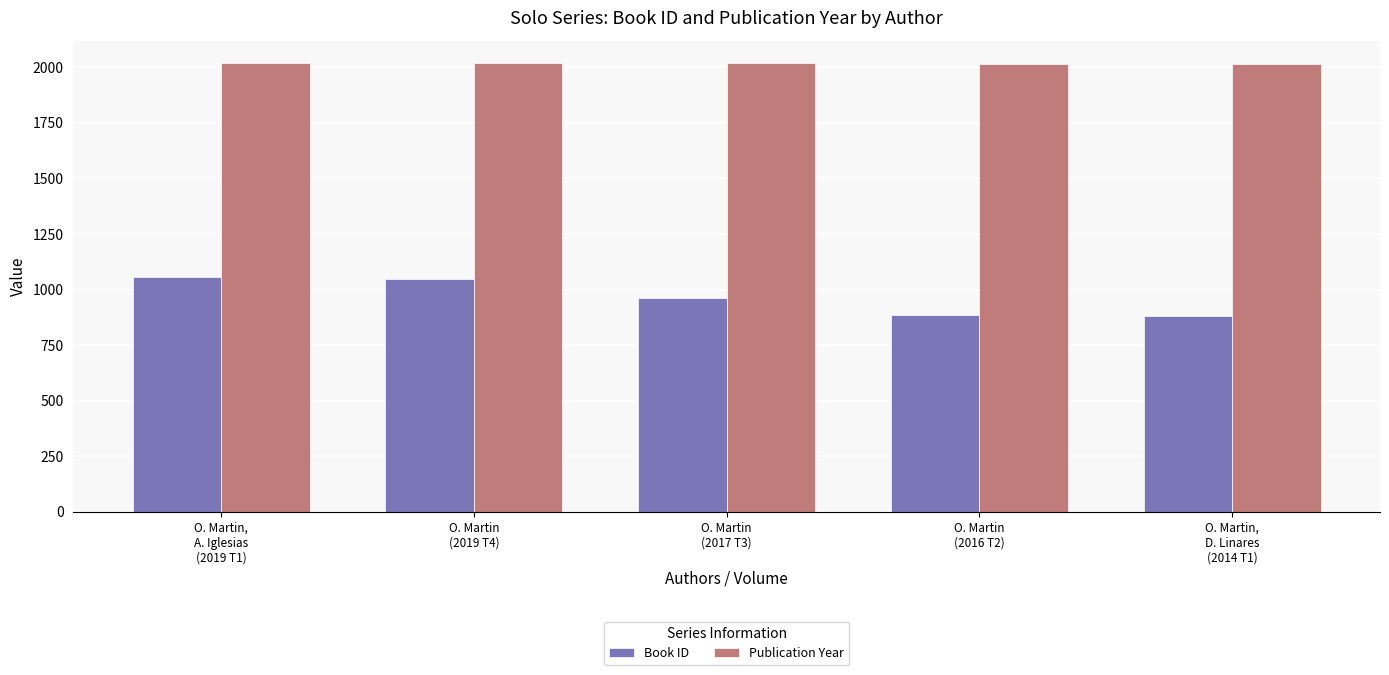

Which series has the largest range (max minus min)?

Book ID